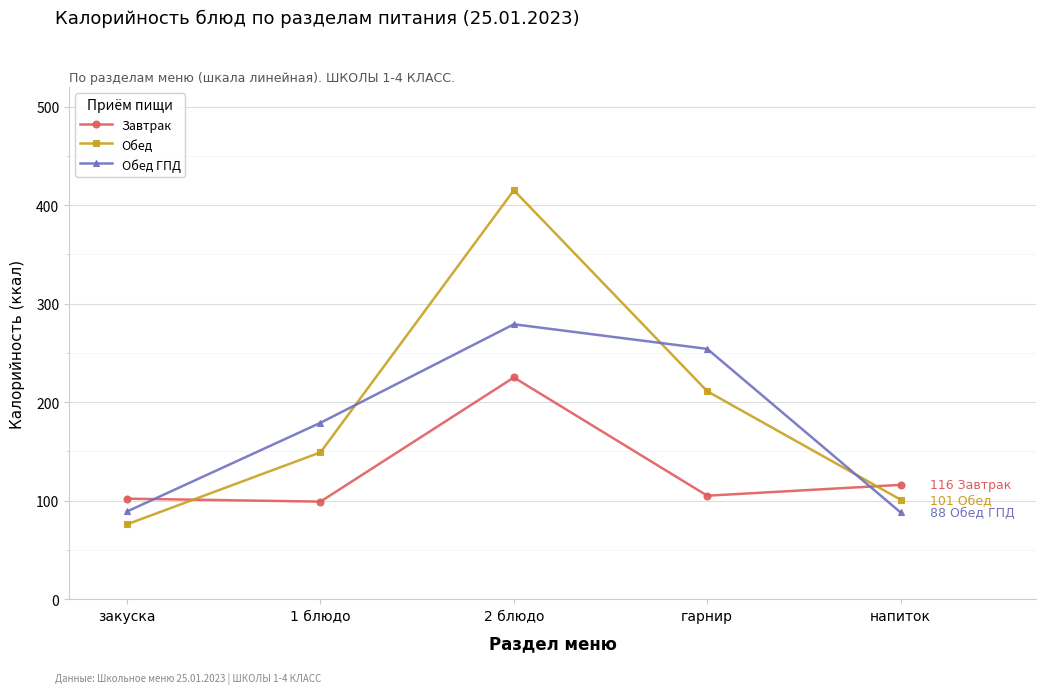

What are all the series names shown in the legend?

Завтрак, Обед, Обед ГПД